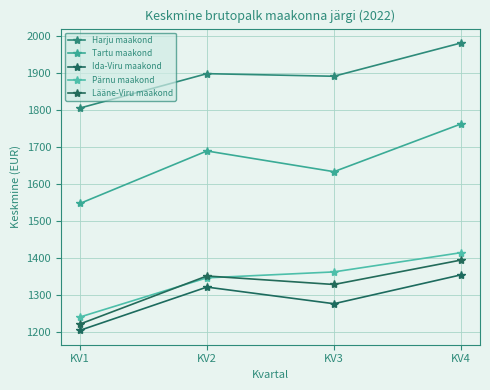

Rank the series at KV4 from highest to lowest value.

Harju maakond, Tartu maakond, Pärnu maakond, Lääne-Viru maakond, Ida-Viru maakond